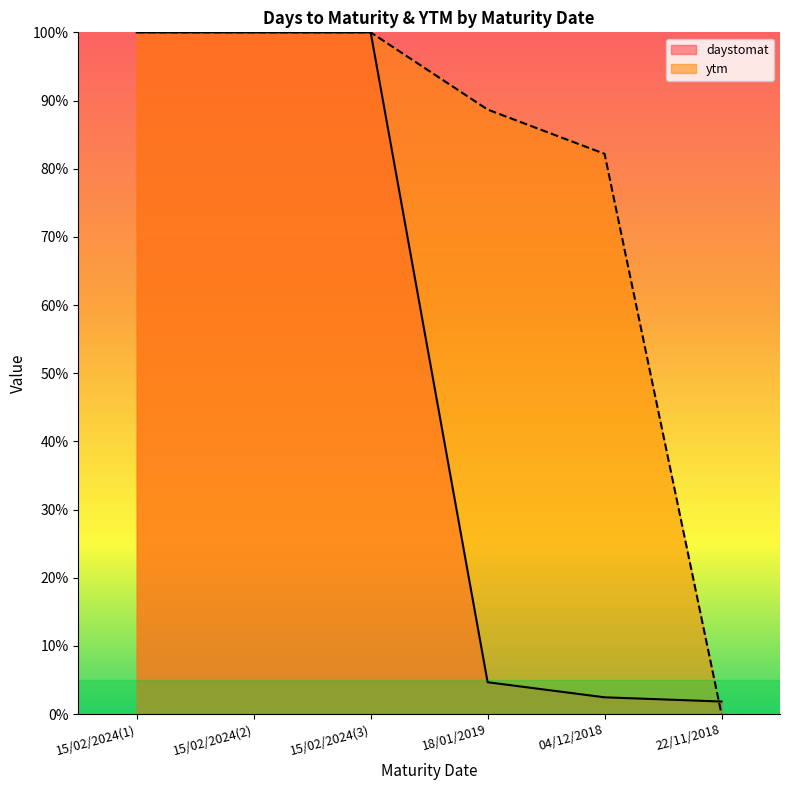

Is it true that daystomat equals 100.0 at 15/02/2024(2)?

True